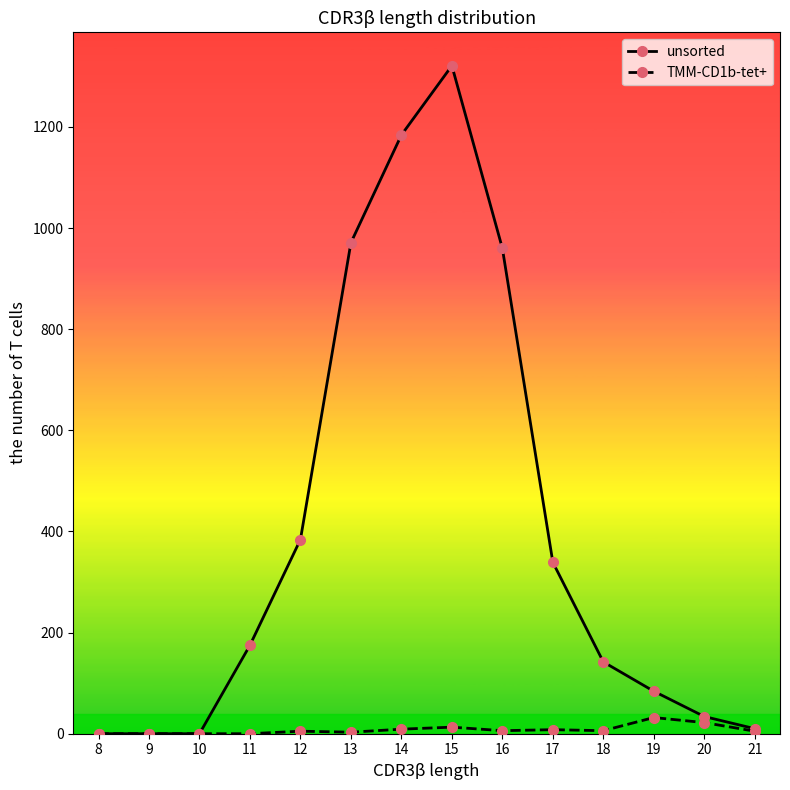

Count the number of categories in the chart.

14